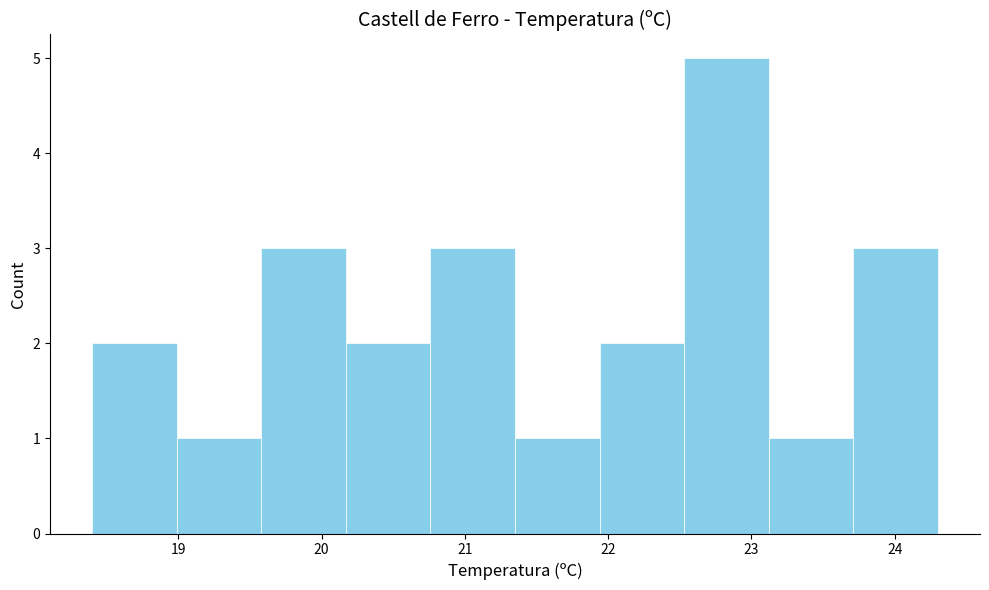

Reading left to right, list every bar in this chart as the range it spans on the x-axis followed by its height. Neither the bar edges nor the heights are printed on the chart, so give them approximately, as read against the axes.

18.40 to 18.99: 2
18.99 to 19.58: 1
19.58 to 20.17: 3
20.17 to 20.76: 2
20.76 to 21.35: 3
21.35 to 21.94: 1
21.94 to 22.53: 2
22.53 to 23.12: 5
23.12 to 23.71: 1
23.71 to 24.30: 3